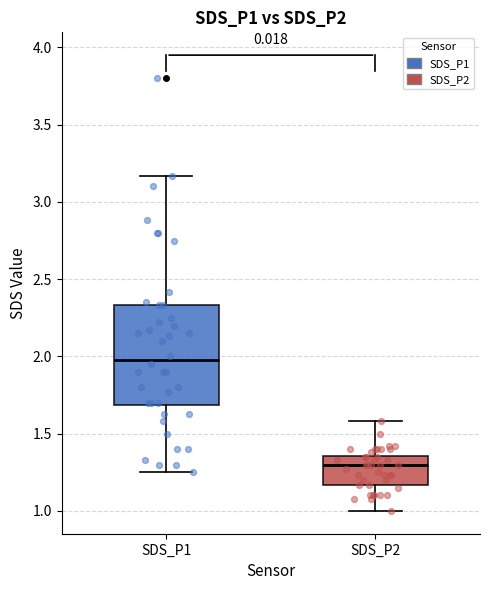

Reading left to right, transcribe this box plot: for each box, give where its median line is, the range the box spans, and where its two whiskers end, as read against the y-axis. The values are not printed on the chart, so give them approximately, as read against the axis.

SDS_P1: median 2.00, box 1.70 to 2.35, whiskers 1.25 to 3.15
SDS_P2: median 1.30, box 1.15 to 1.35, whiskers 1.00 to 1.60